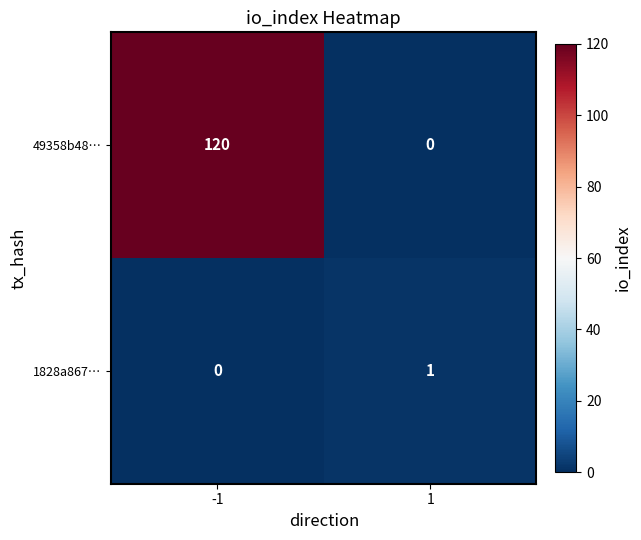

Is it true that 49358b48… equals 46 at -1?

False